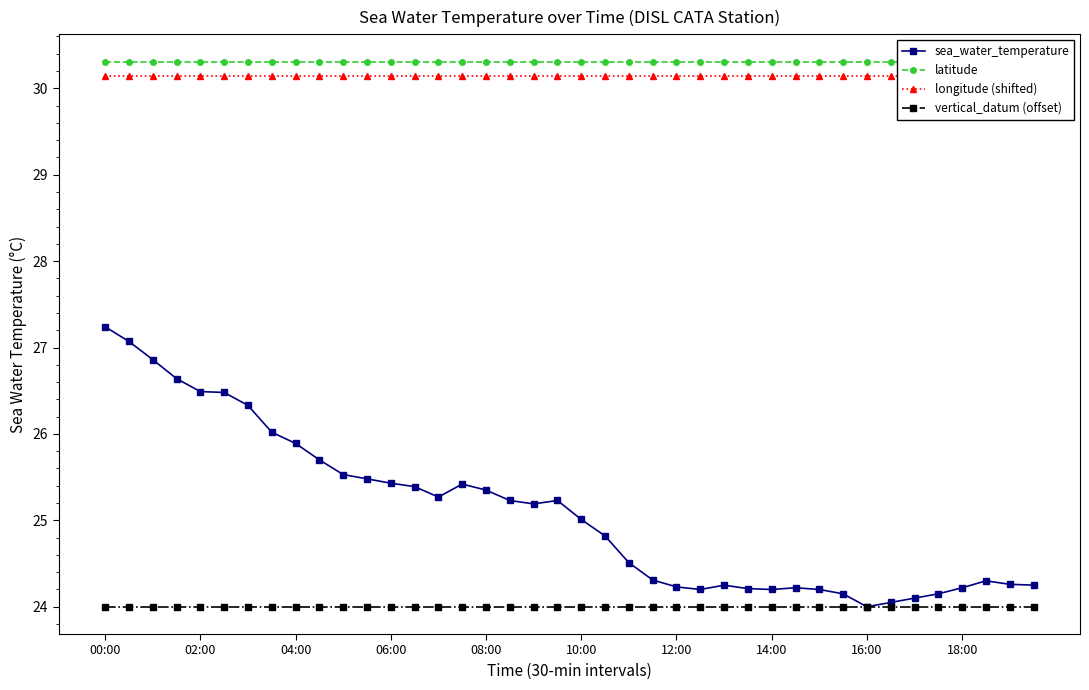

What is the average value of the sea_water_temperature series?

25.1